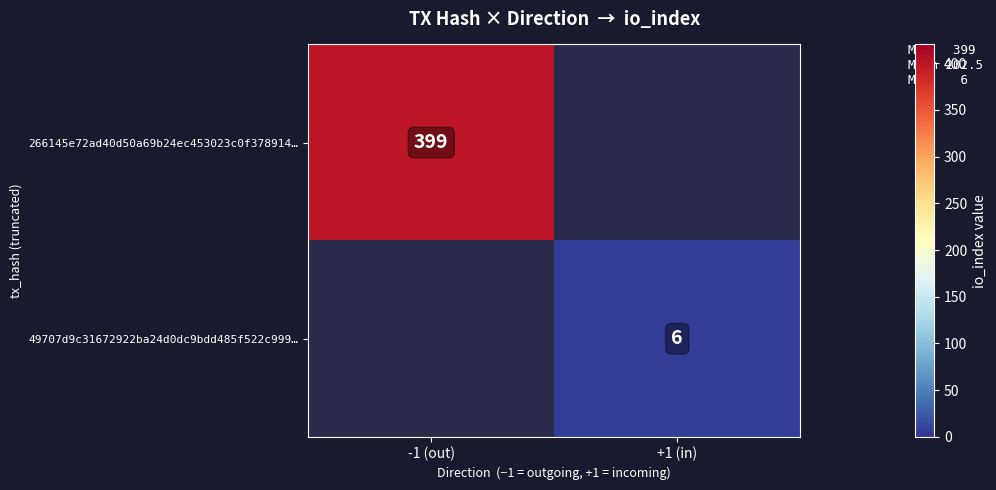

True or false: 266145e72ad40d50a69b24ec453023c0f378914… has a value of 399 at -1 (out).

True